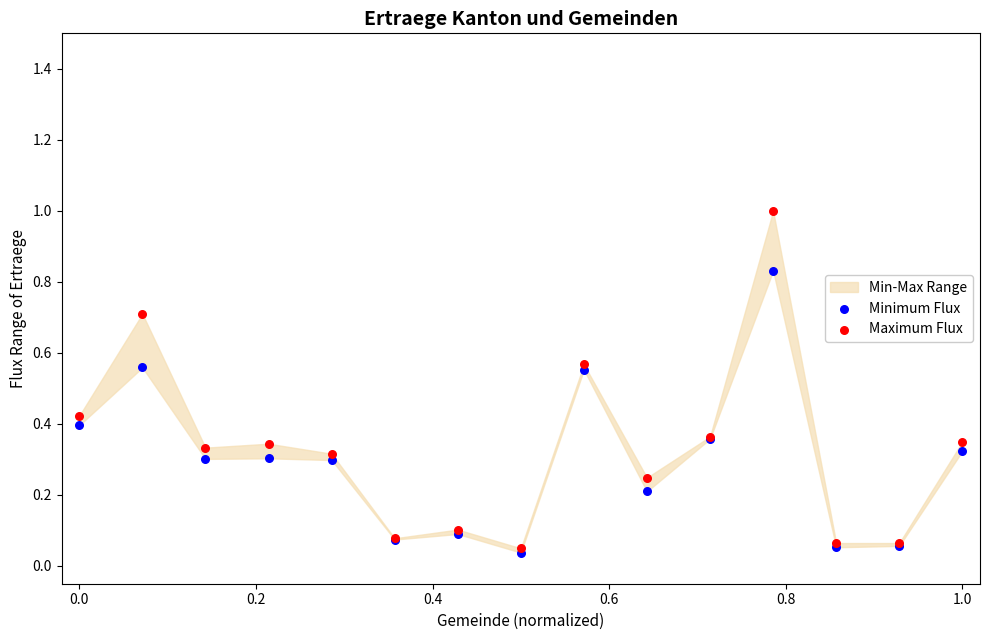

Which series reaches the minimum Y coordinate?

Minimum Flux